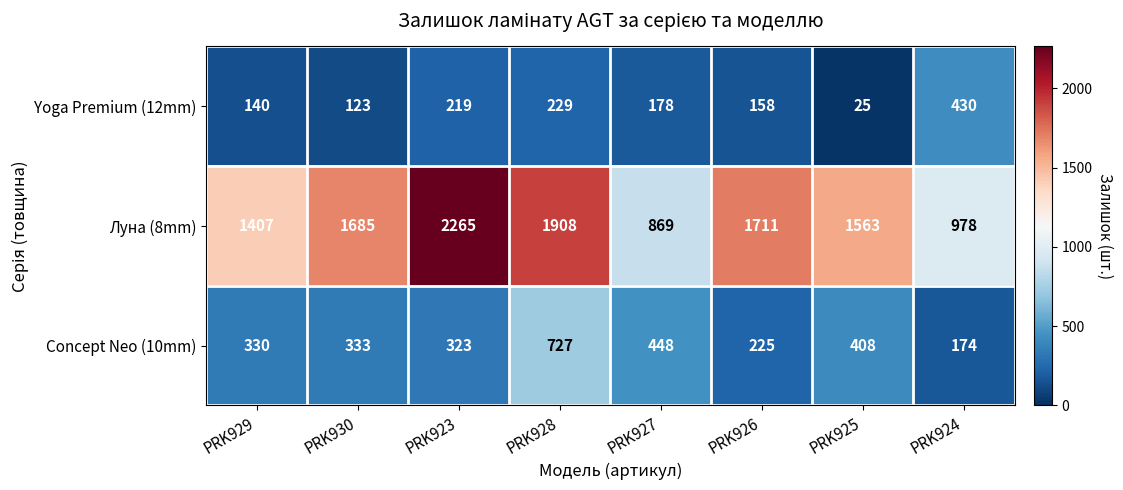

What is the difference between the second highest and minimum values in the Yoga Premium (12mm) series?

204